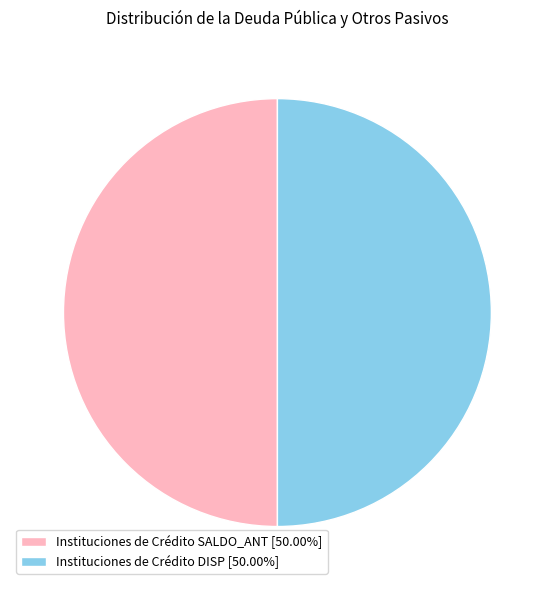

Do Instituciones de Crédito SALDO_ANT [50.00%] and Instituciones de Crédito DISP [50.00%] together represent more than half of the pie?

Yes